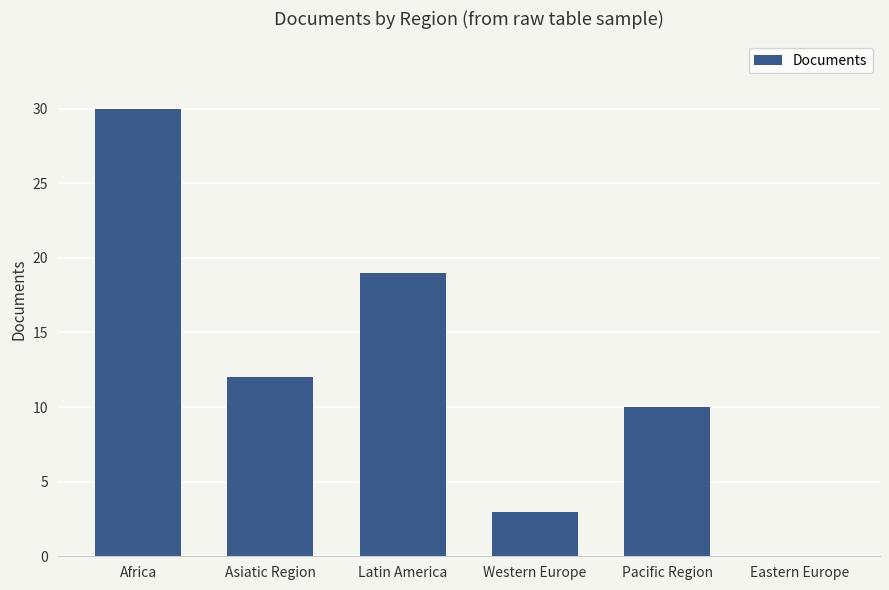

What is the difference between the values at Latin America and Asiatic Region?

7